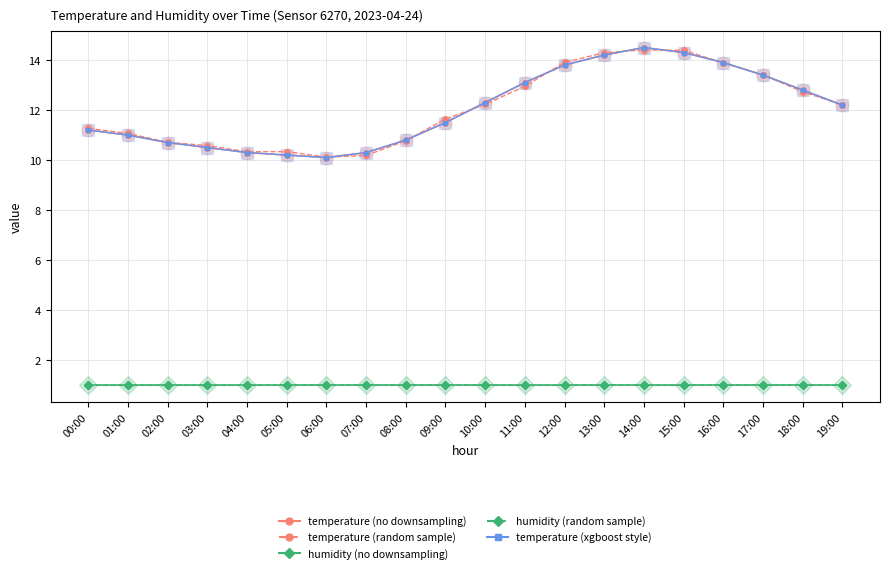

What is the minimum value shown in the chart?

1.0